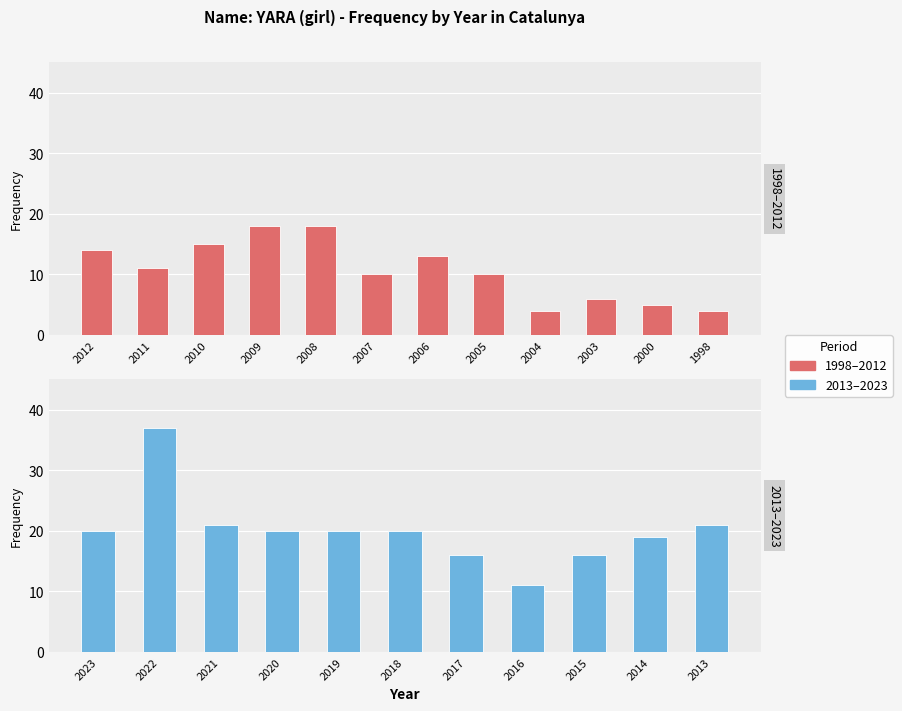

What is the change in value from 2009 to 2006?

-5